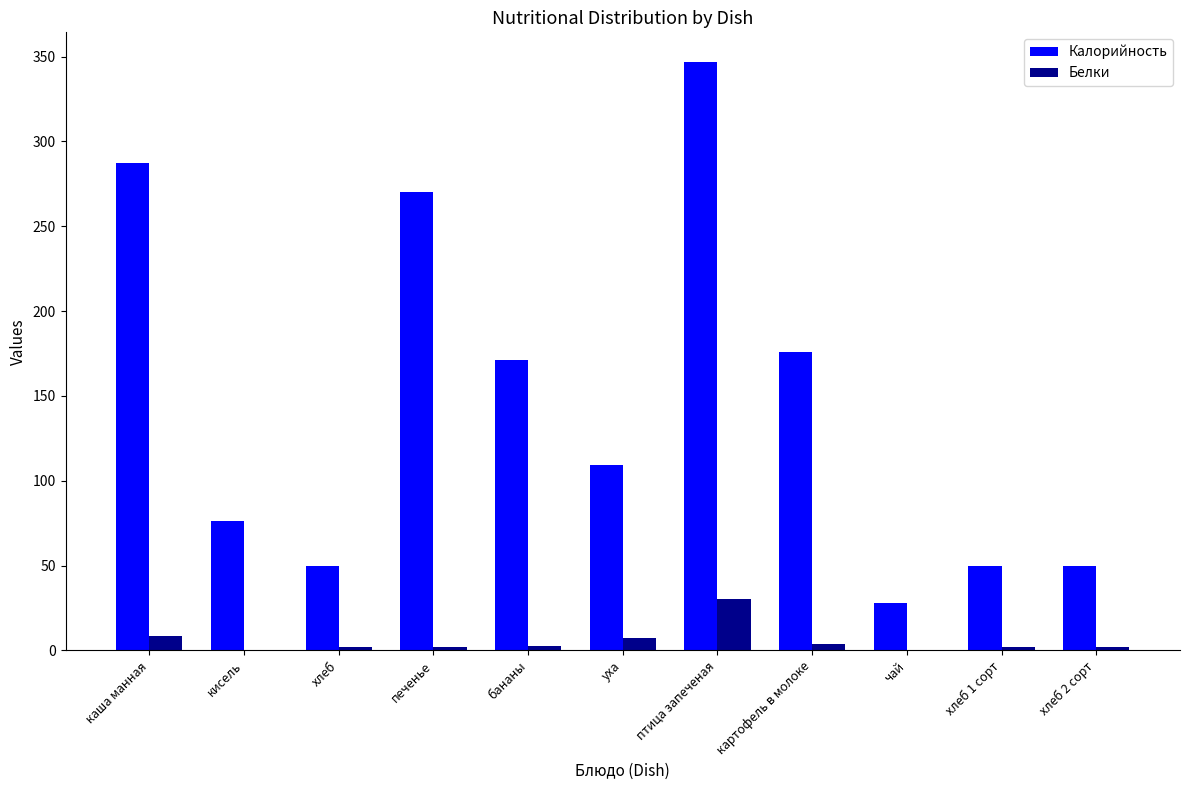

Between хлеб and картофель в молоке, which series saw the biggest shift?

Калорийность